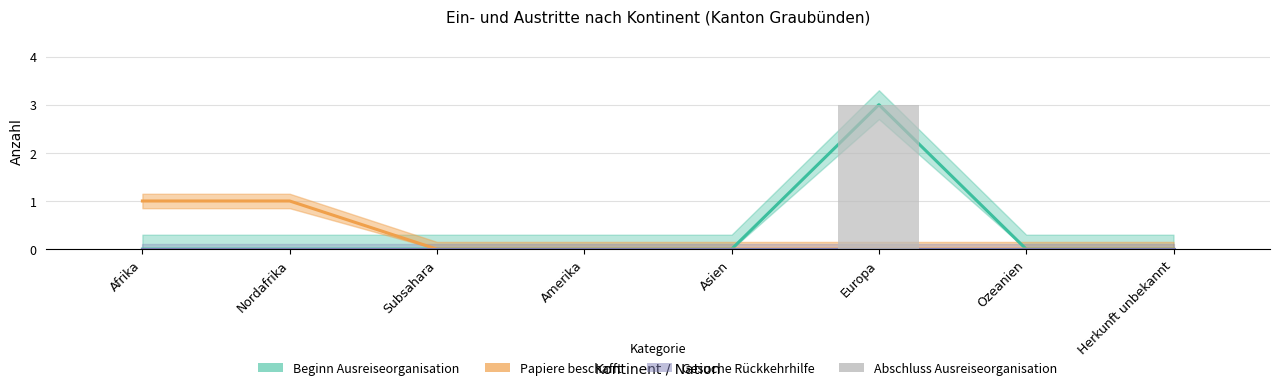

Is it true that the value at Nordafrika is -1?

False